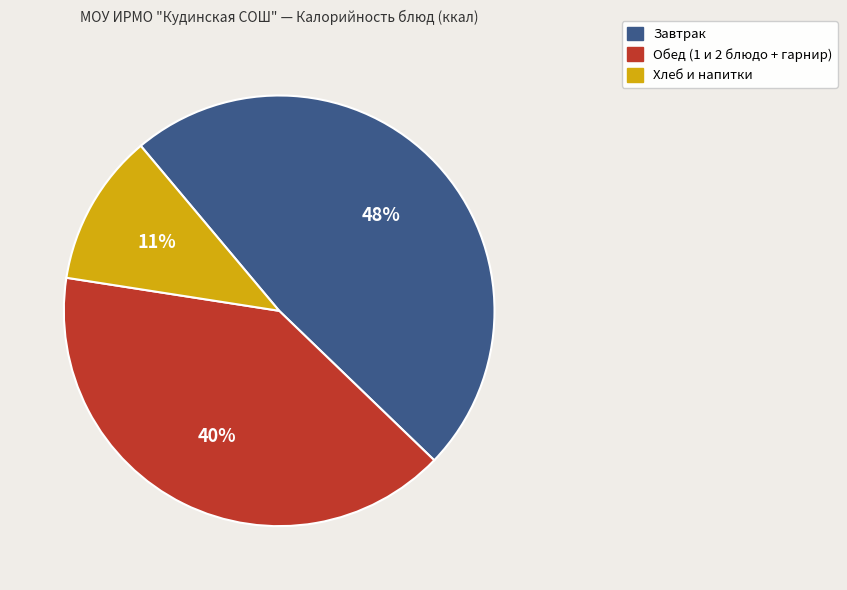

To the nearest percent, what is the difference between the largest and smallest slice percentages?

37%